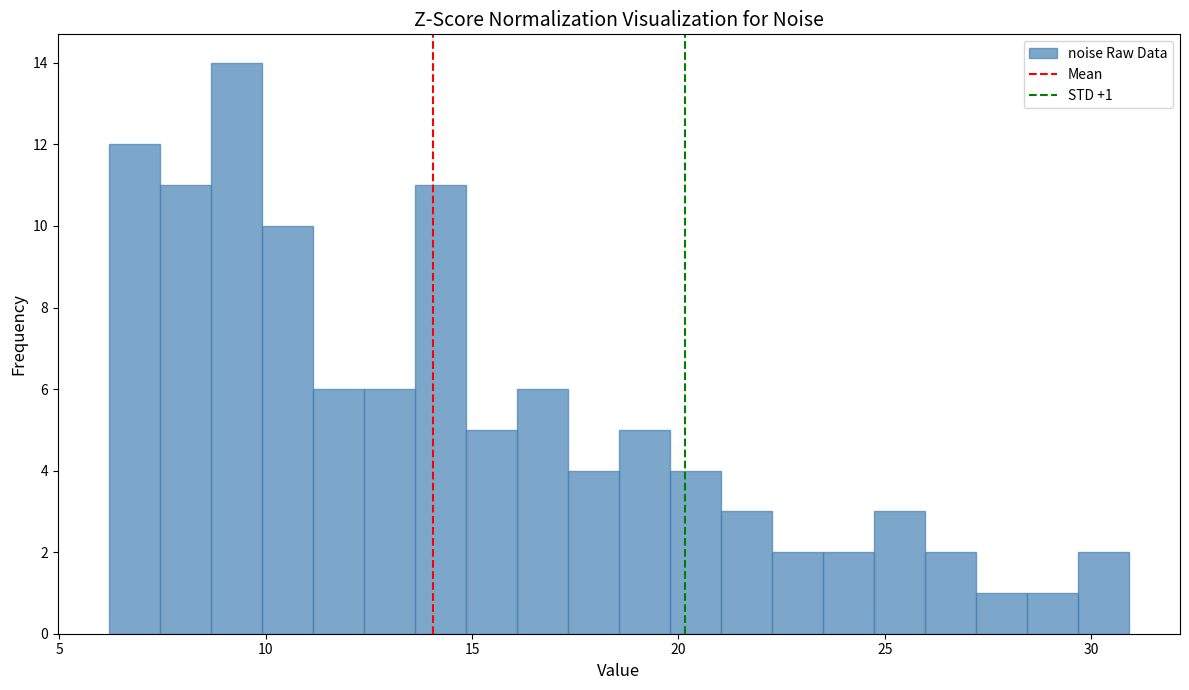

Around what value on the x-axis is the tallest bar? Give the approximate position of its centre, as read against the axis.

9.5